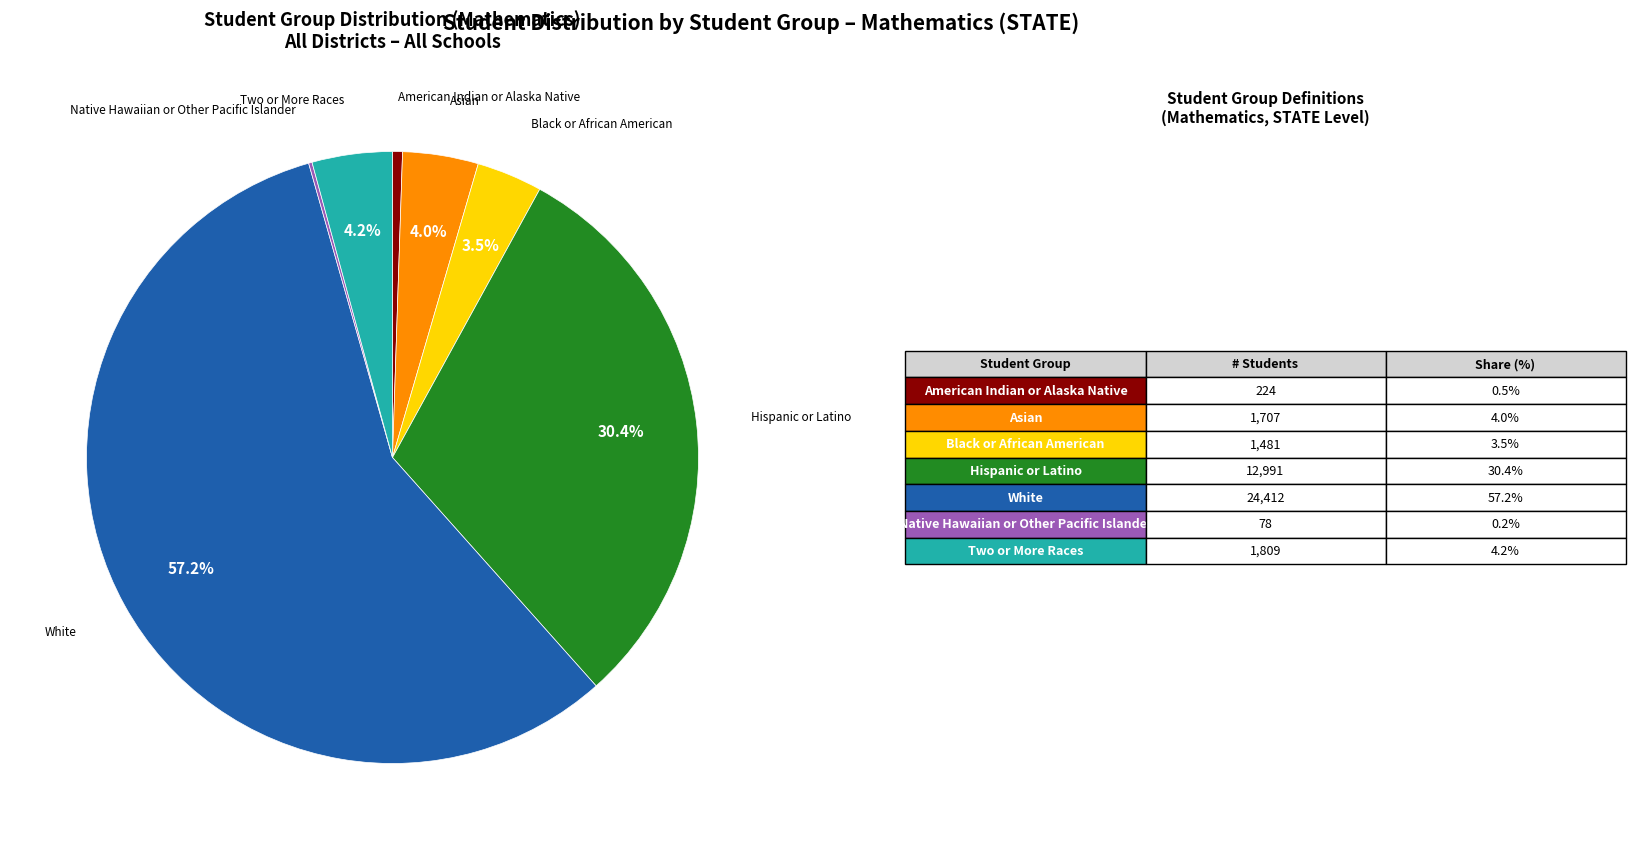

Does any single category account for the majority?

Yes